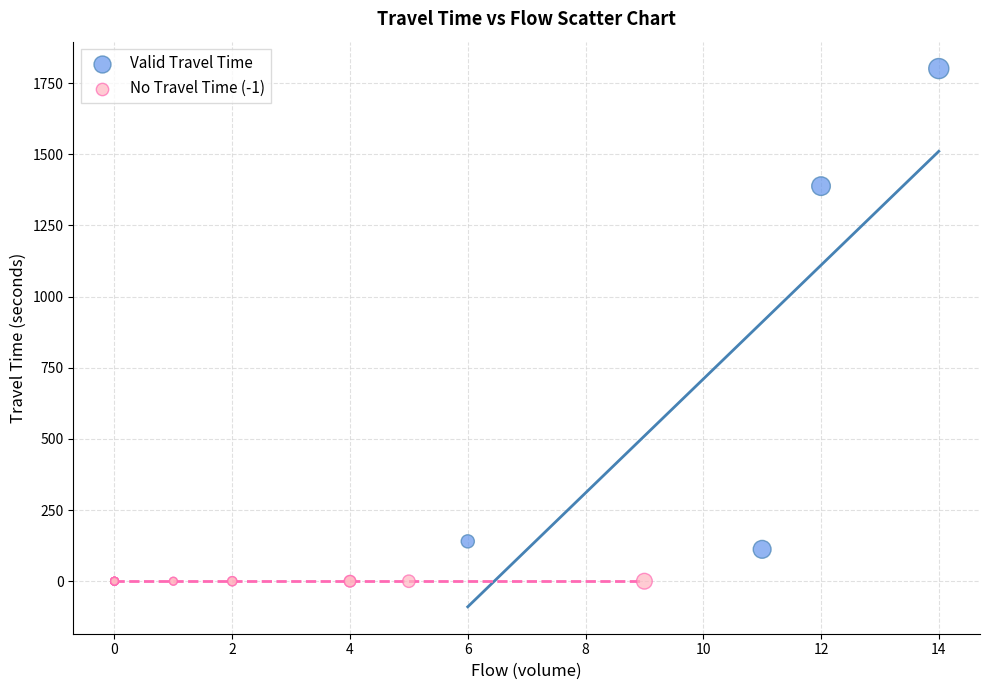

Which series reaches the maximum Y coordinate?

Valid Travel Time